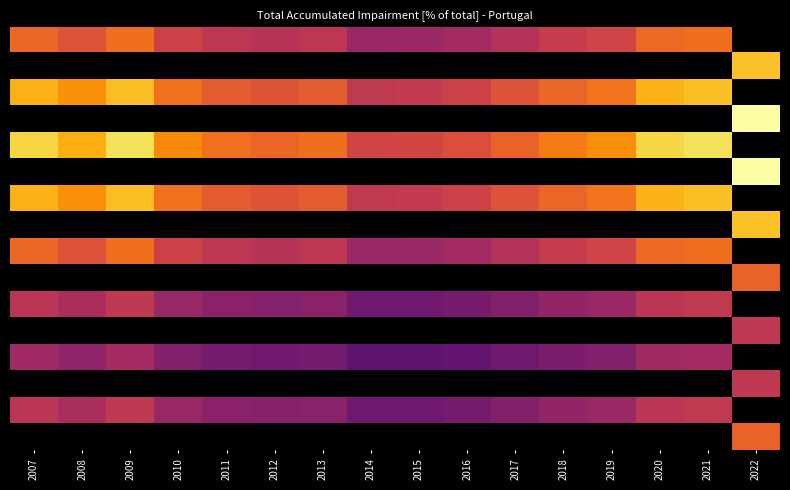

Which label corresponds to the smallest value in the chart?

2022